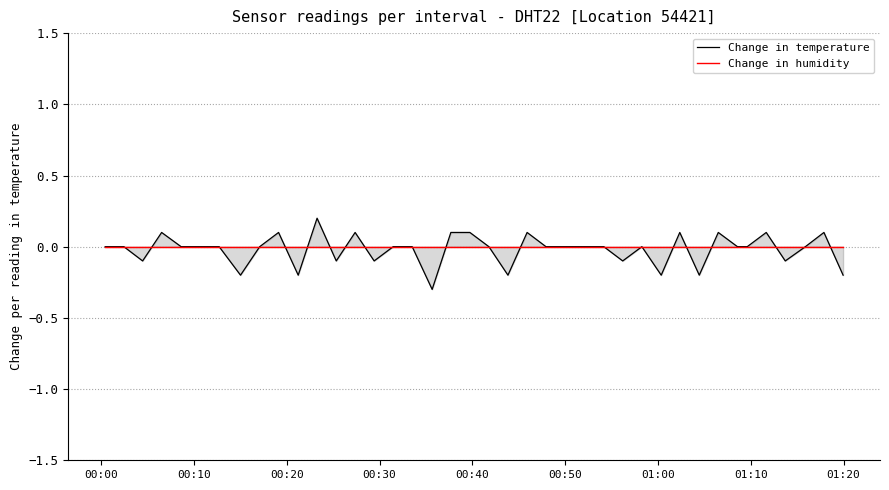

Which series has the largest total across all categories?

Change in humidity